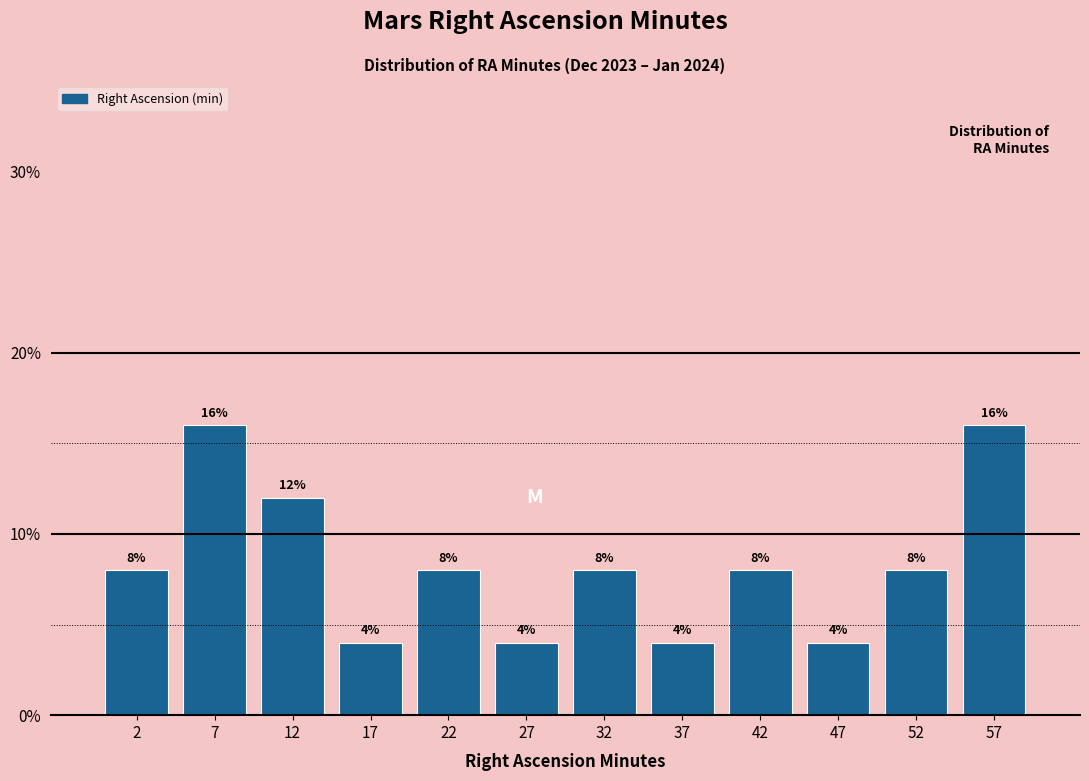

Reading left to right, transcribe this chart: for each bar, give the range it covers on the x-axis and its height.

0 to 5: 8
5 to 10: 16
10 to 15: 12
15 to 20: 4
20 to 25: 8
25 to 30: 4
30 to 35: 8
35 to 40: 4
40 to 45: 8
45 to 50: 4
50 to 55: 8
55 to 60: 16